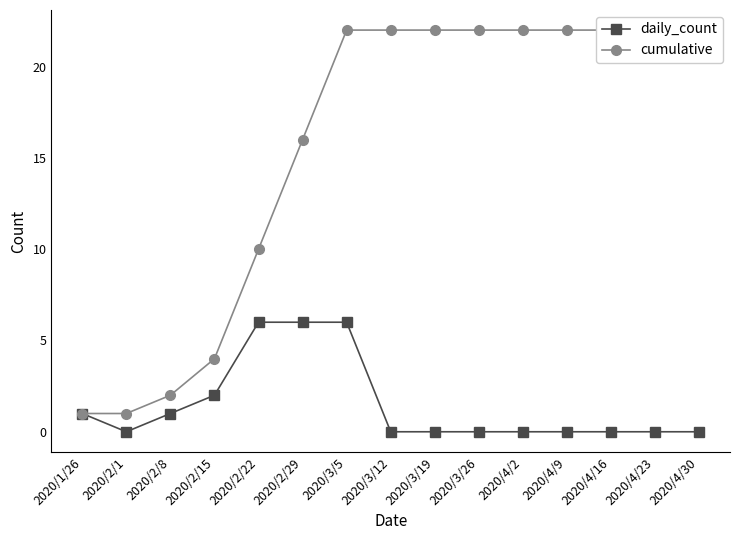

What is the difference between the daily_count values at 2020/2/15 and 2020/1/26?

1